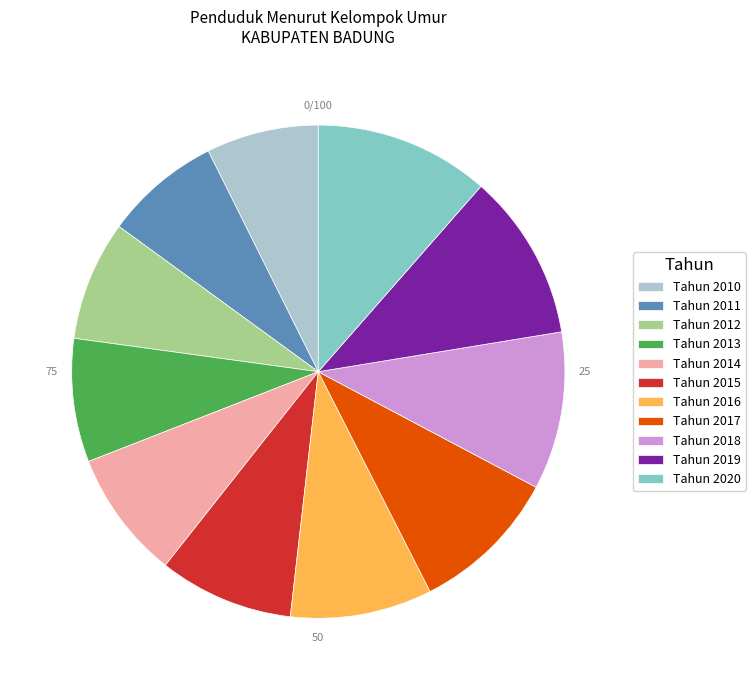

Does any single category account for the majority?

No